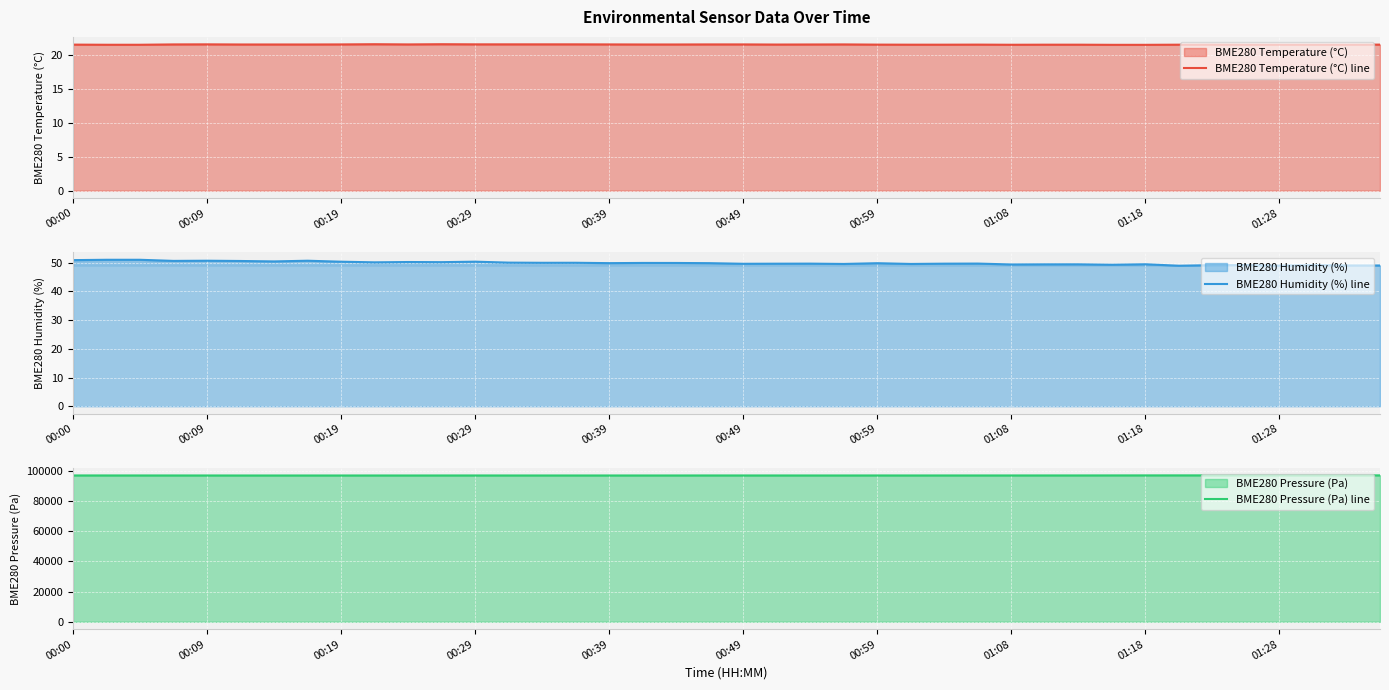

What are all the series names shown in the legend?

BME280 Temperature (°C) line, BME280 Humidity (%) line, BME280 Pressure (Pa) line